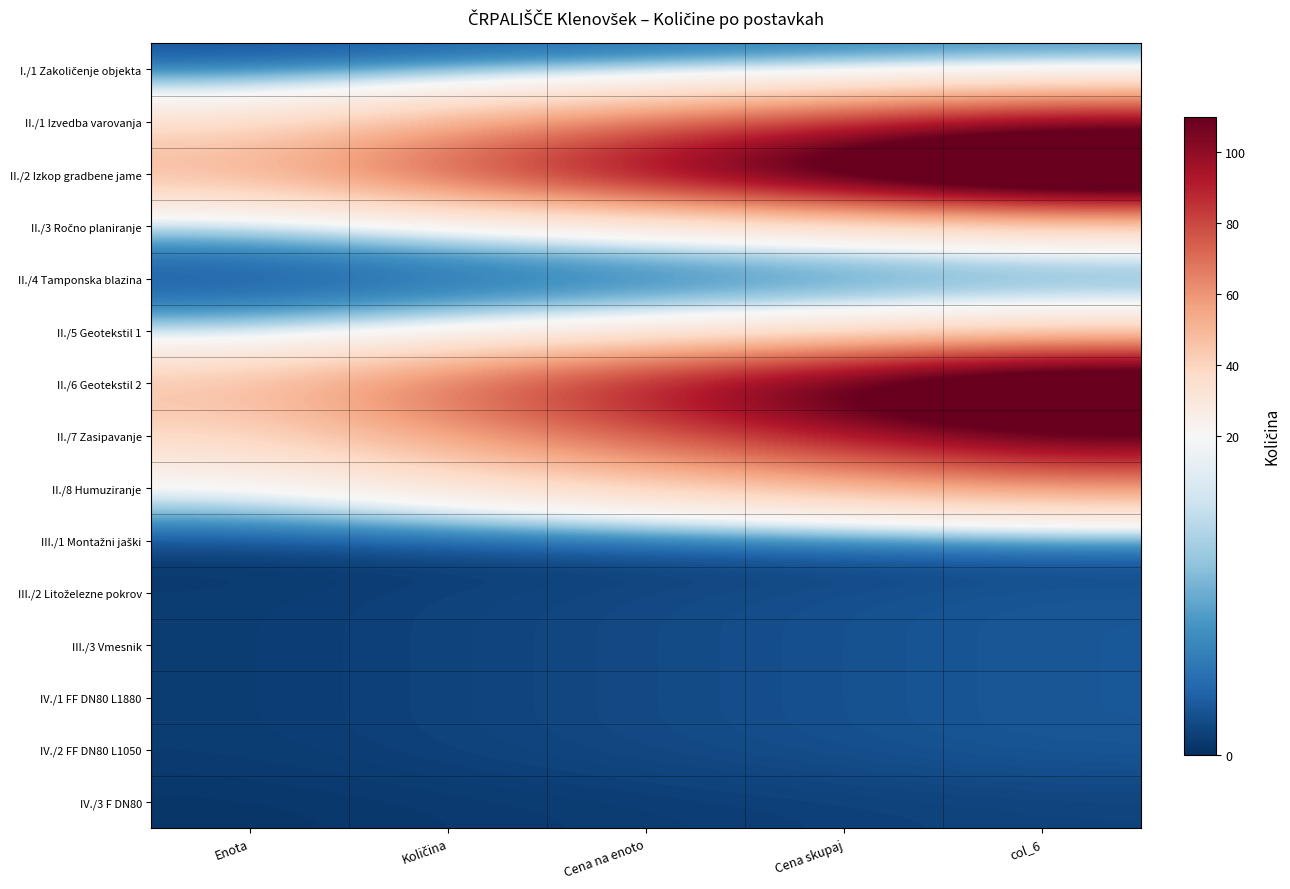

What is the spread (max minus min) of values at Cena skupaj?

134.5